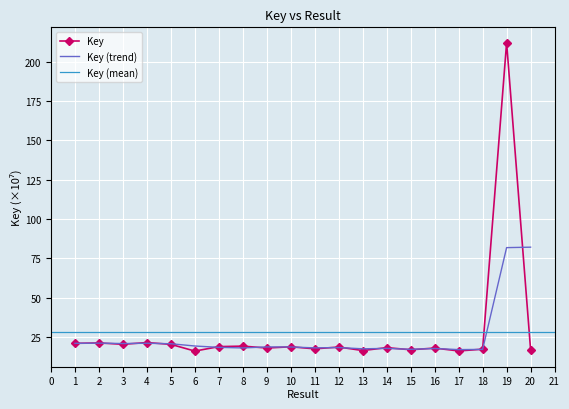

List the labels in order of value, largest first.

19, 4, 2, 1, 3, 5, 8, 7, 10, 12, 14, 9, 16, 11, 18, 20, 15, 13, 17, 6